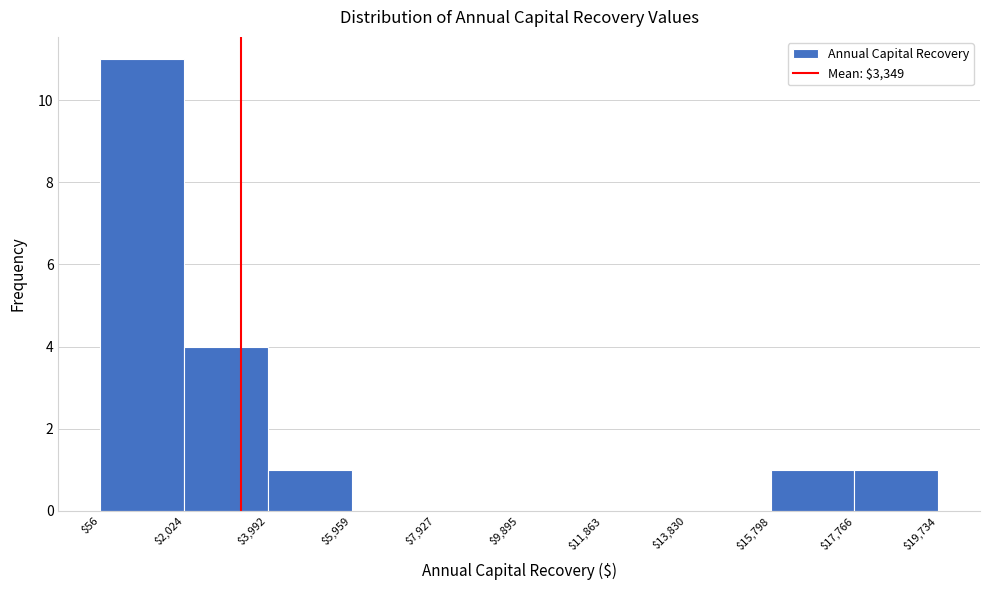

Over which range of the x-axis is the bar tallest?

$56 to $2,024